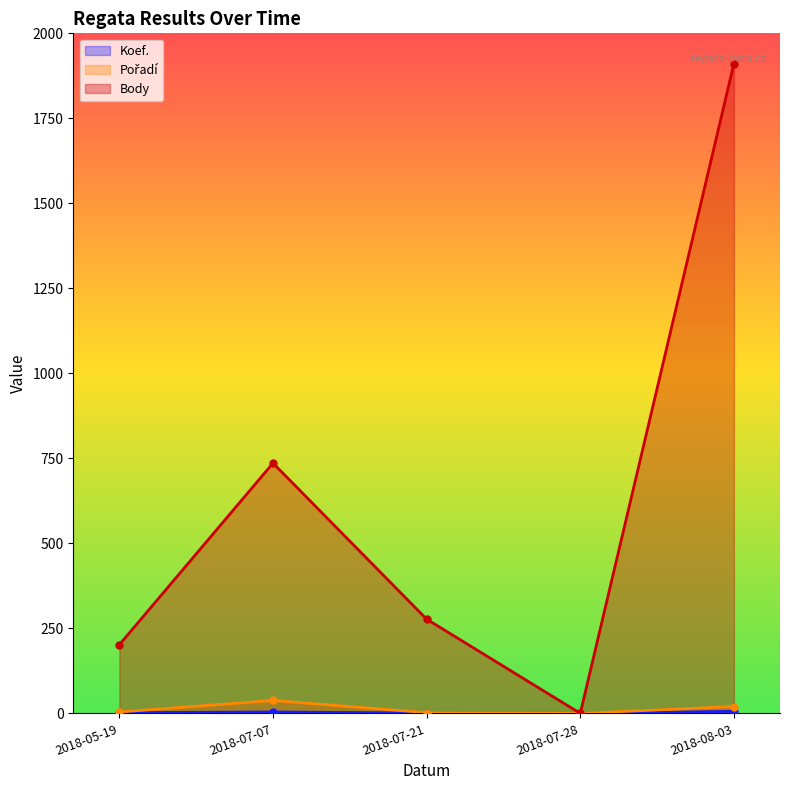

What is the value of the Body point at the 1st from the left?

202